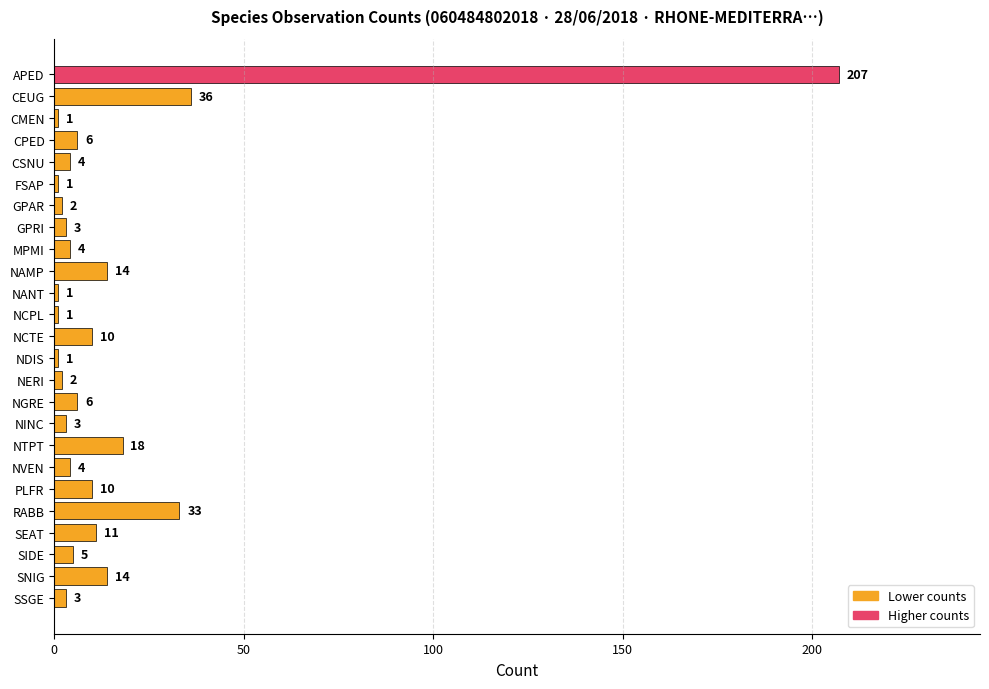

What is the ratio of the value at NTPT to the value at NAMP?

1.3